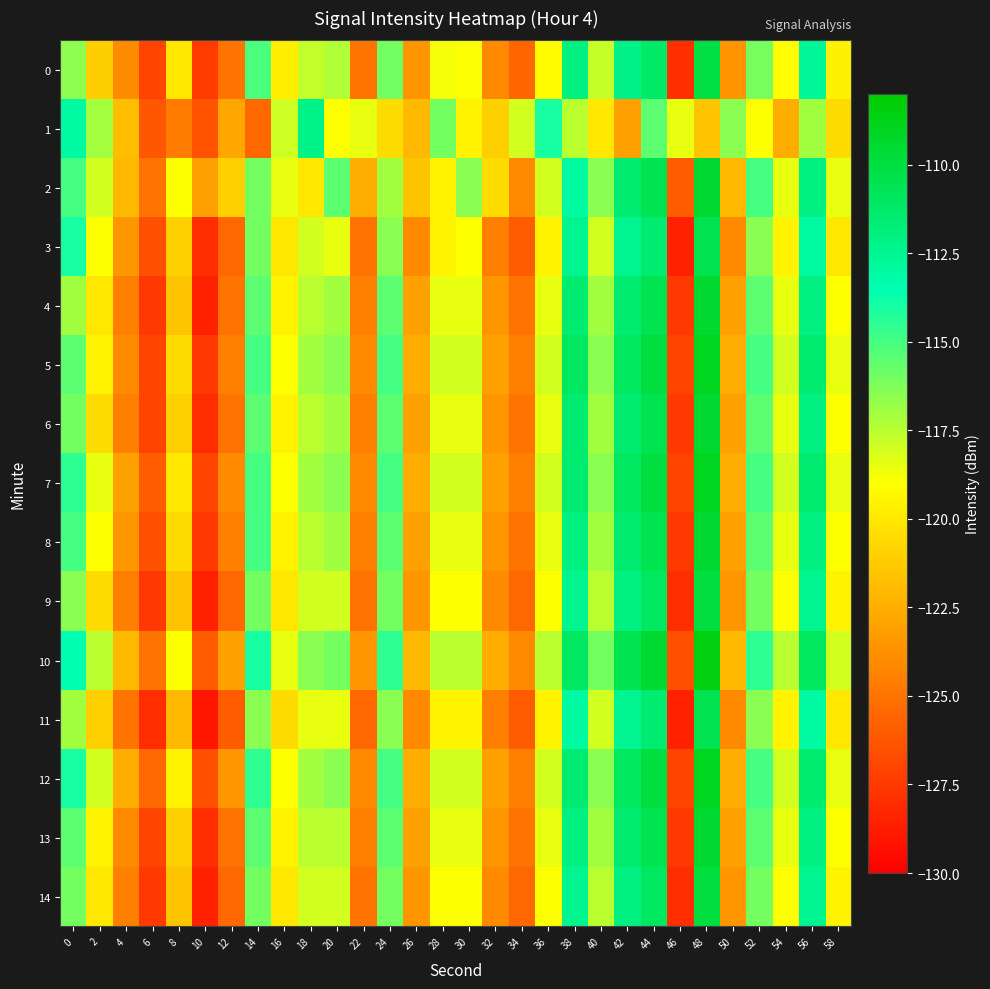

At which category does the chart reach its peak across all series?

48